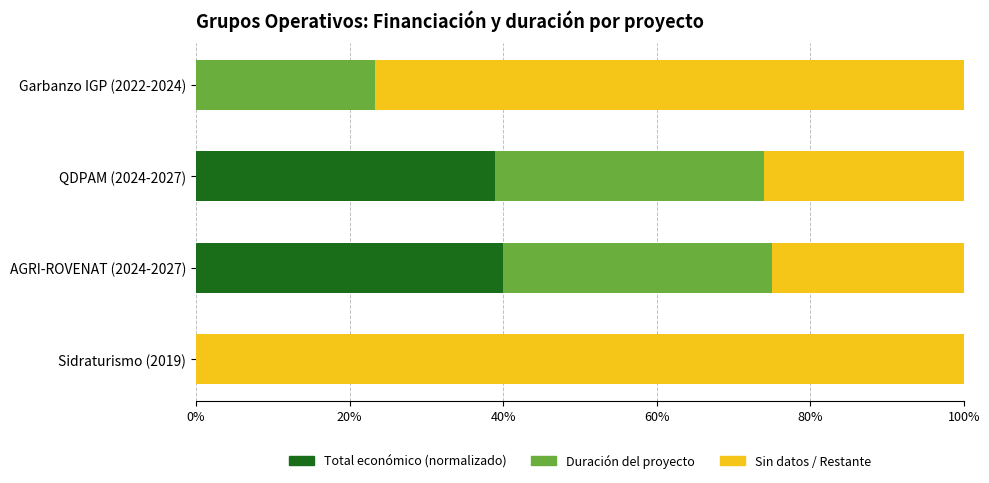

What is the total value across all series at QDPAM (2024-2027)?

100.0